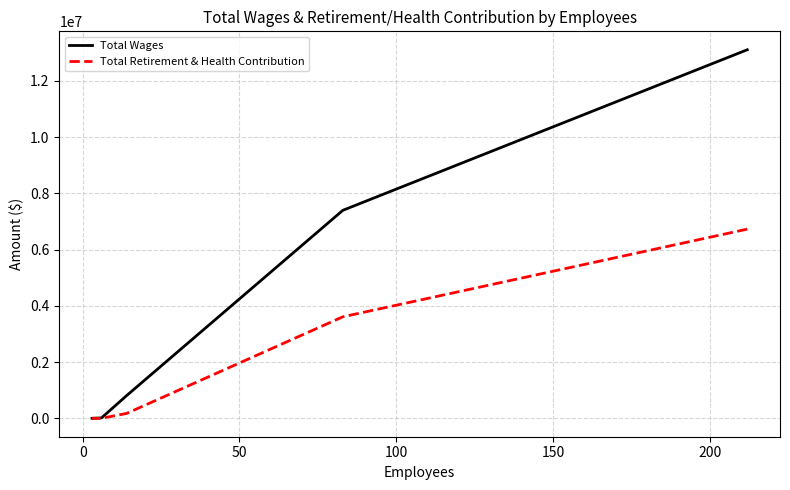

Count the number of categories in the chart.

5